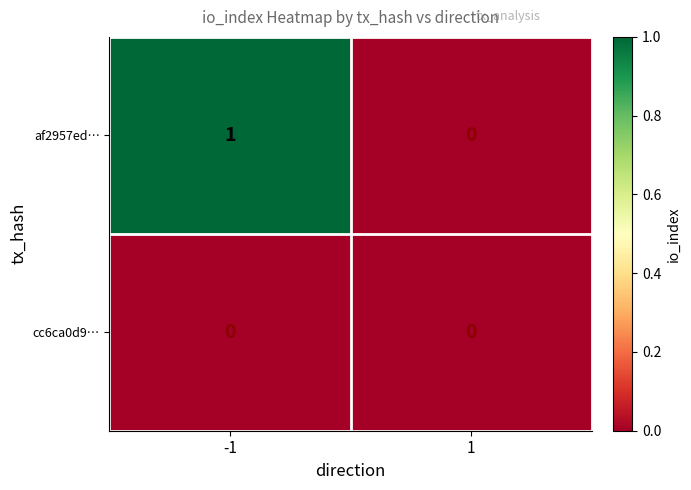

Which series has the largest total across all categories?

af2957ed…